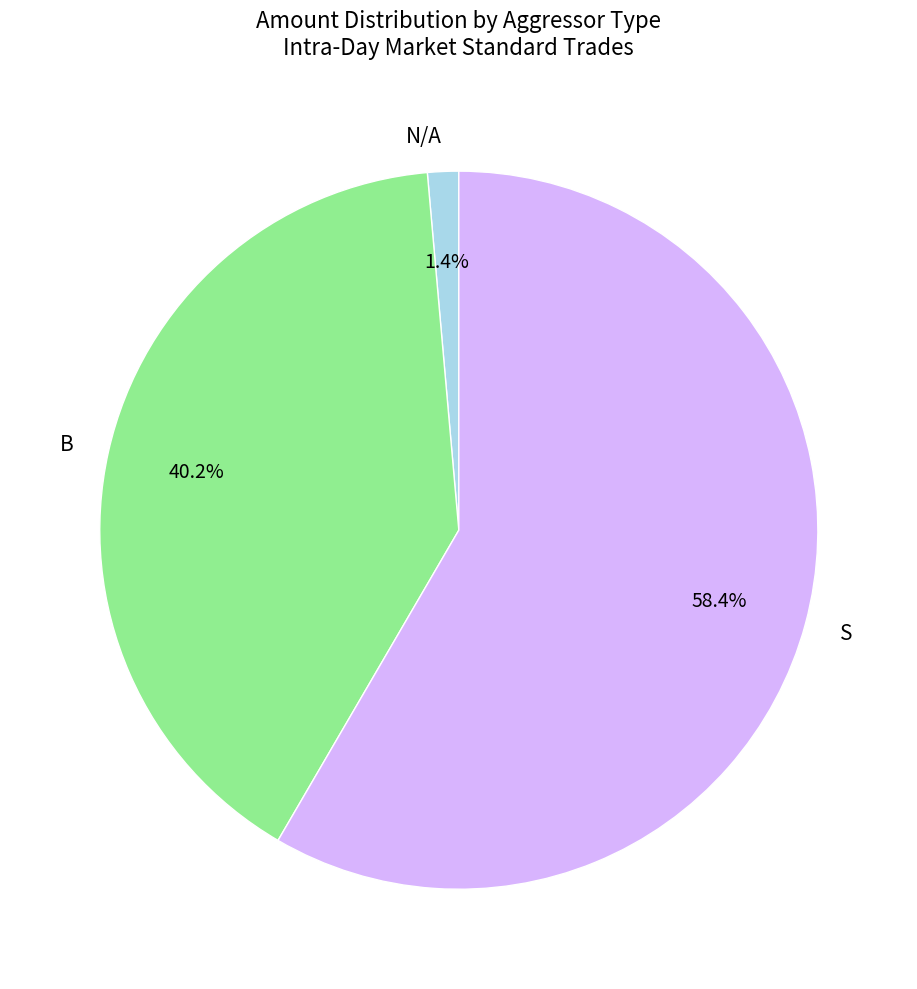

What is the largest slice in the pie chart?

S